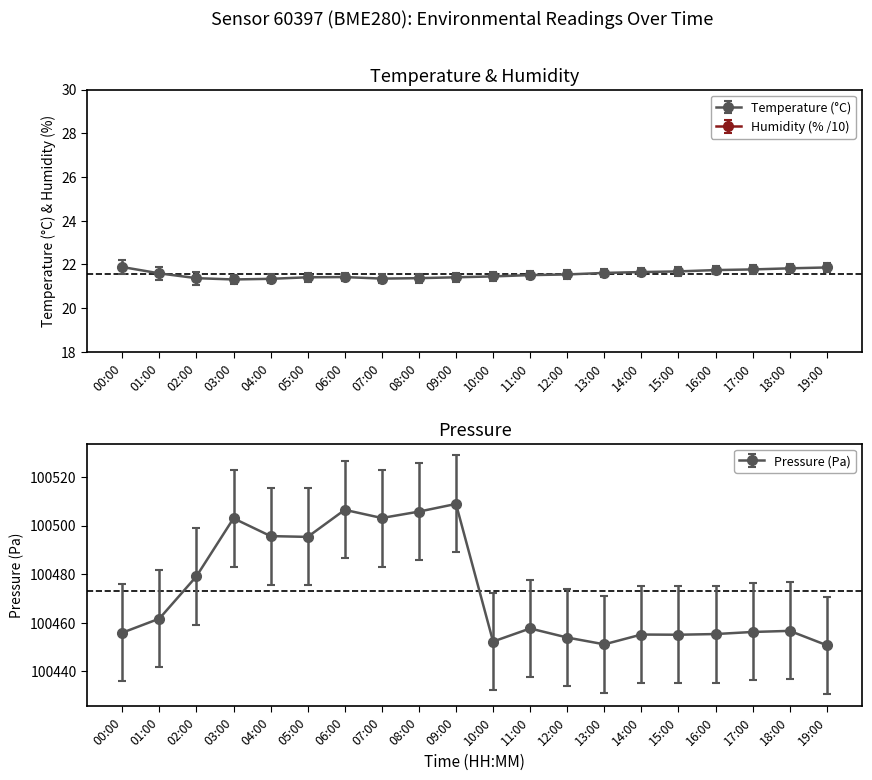

What is the label of the 15th point from the right?

05:00